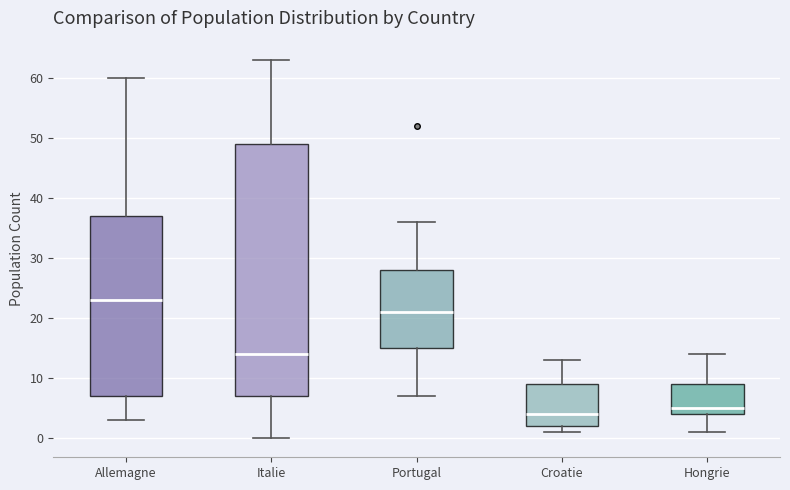

Which box is the tallest, from its lower edge to its upper edge?

Italie